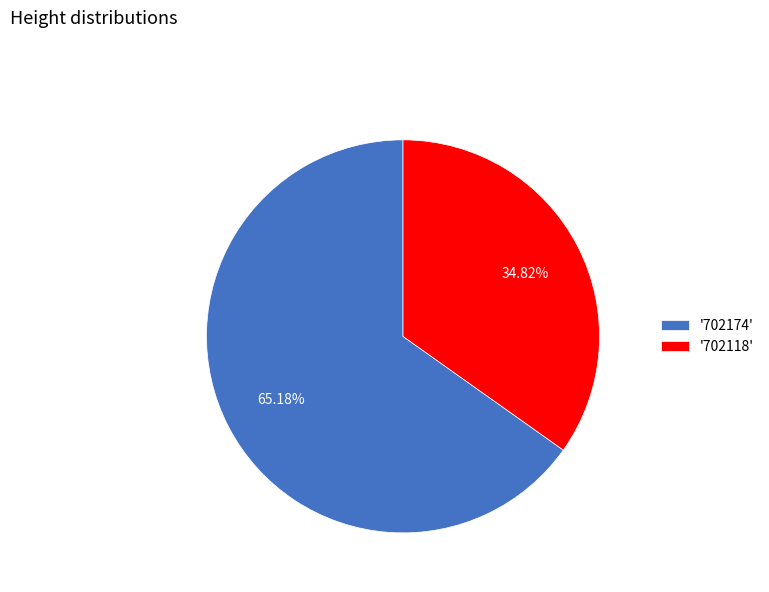

Does '702174' account for over 50% of the chart?

Yes